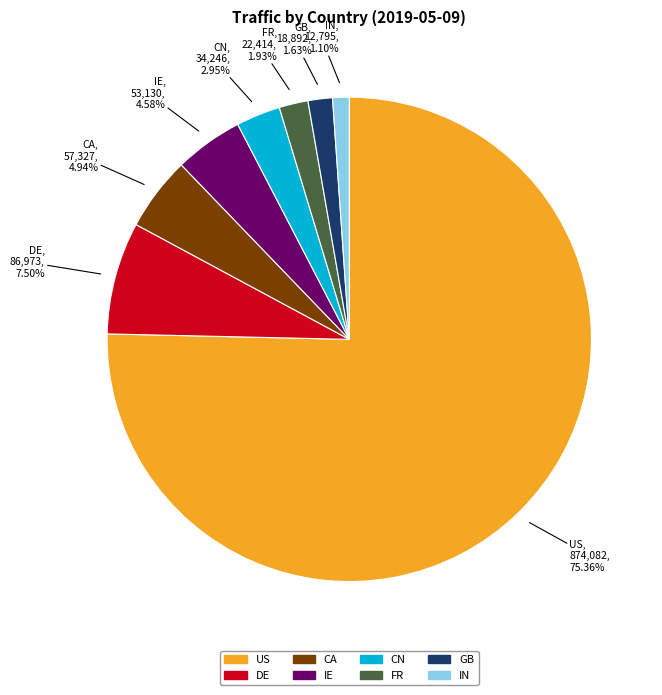

Which has a higher value, CN or GB?

CN